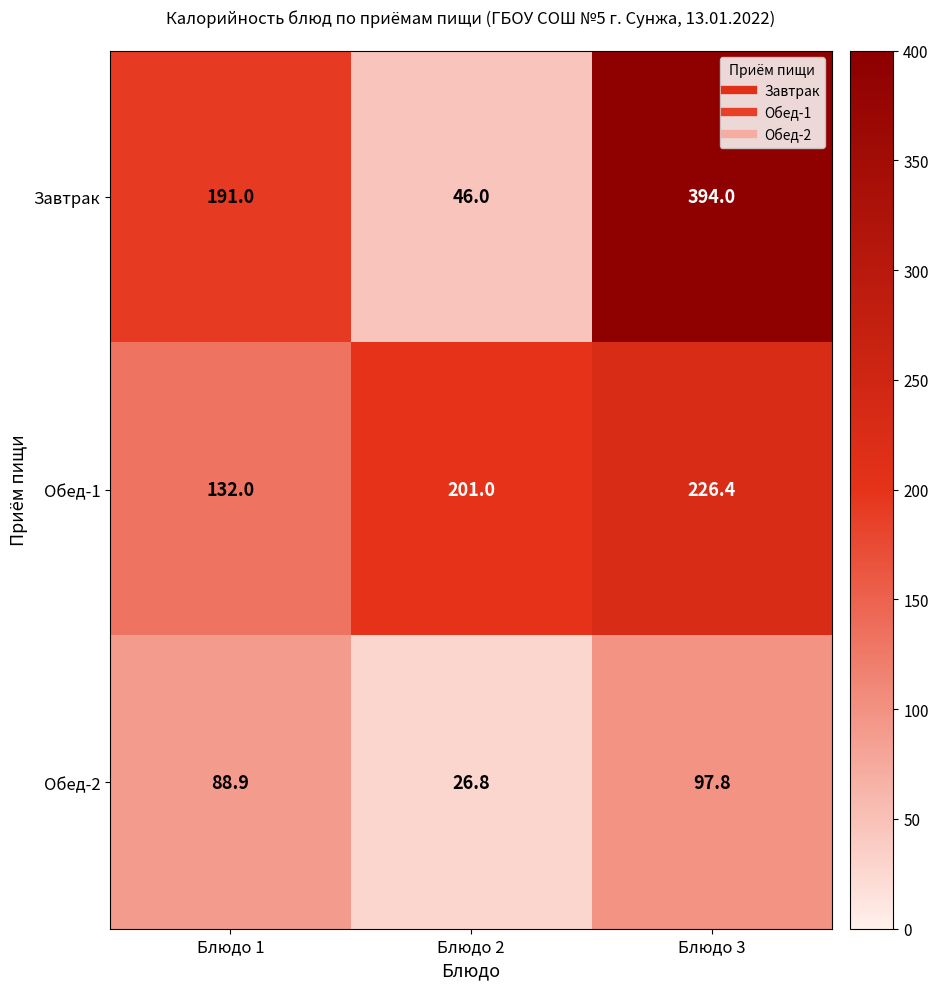

List the series in order of their peak value, lowest first.

Обед-2, Обед-1, Завтрак